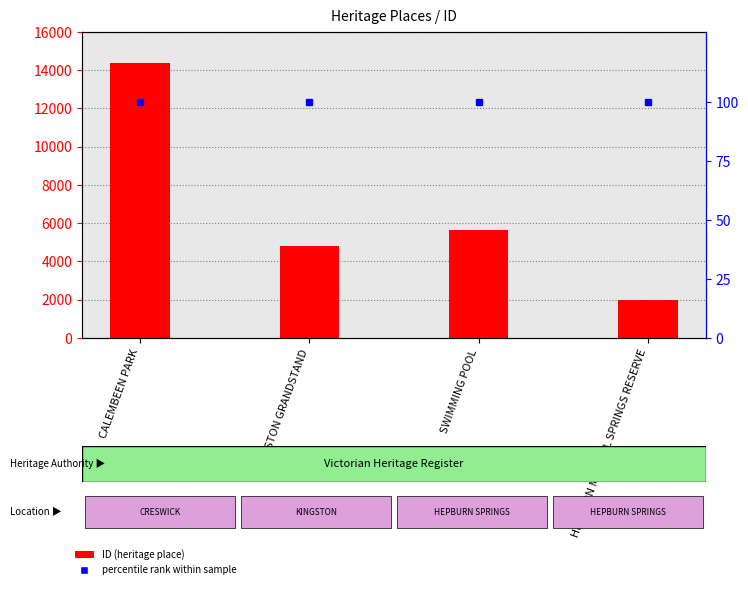

What is the sum of the percentile rank within sample values at SWIMMING POOL and KINGSTON GRANDSTAND?

200